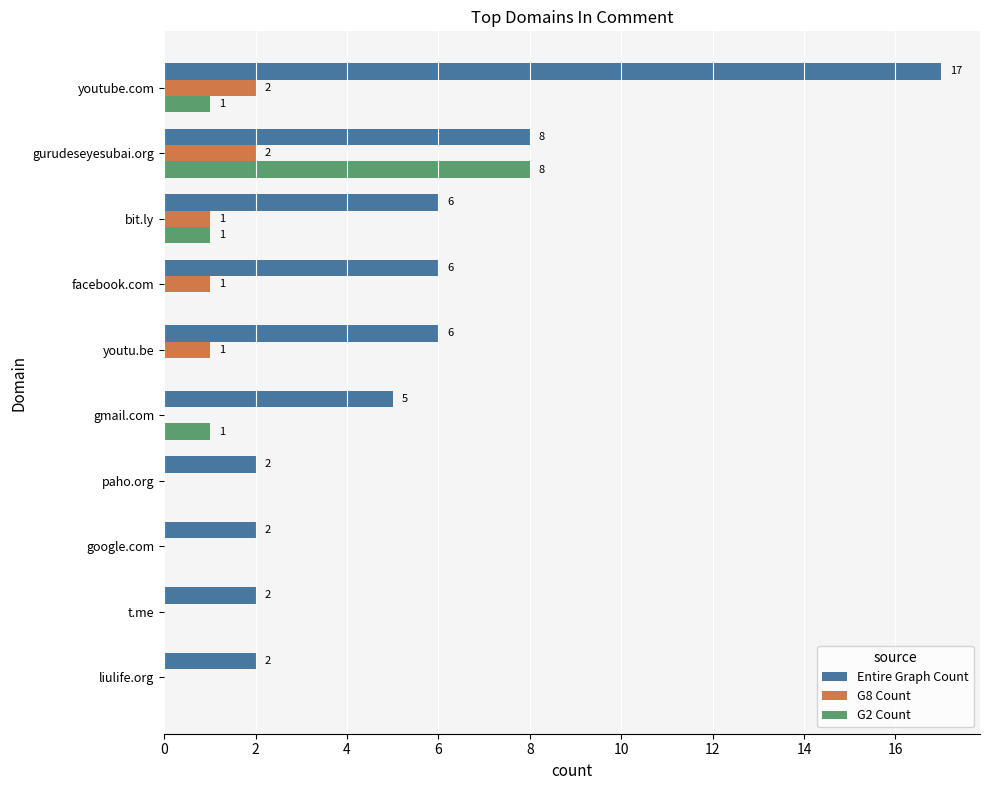

At which label does G2 Count reach its peak?

gurudeseyesubai.org